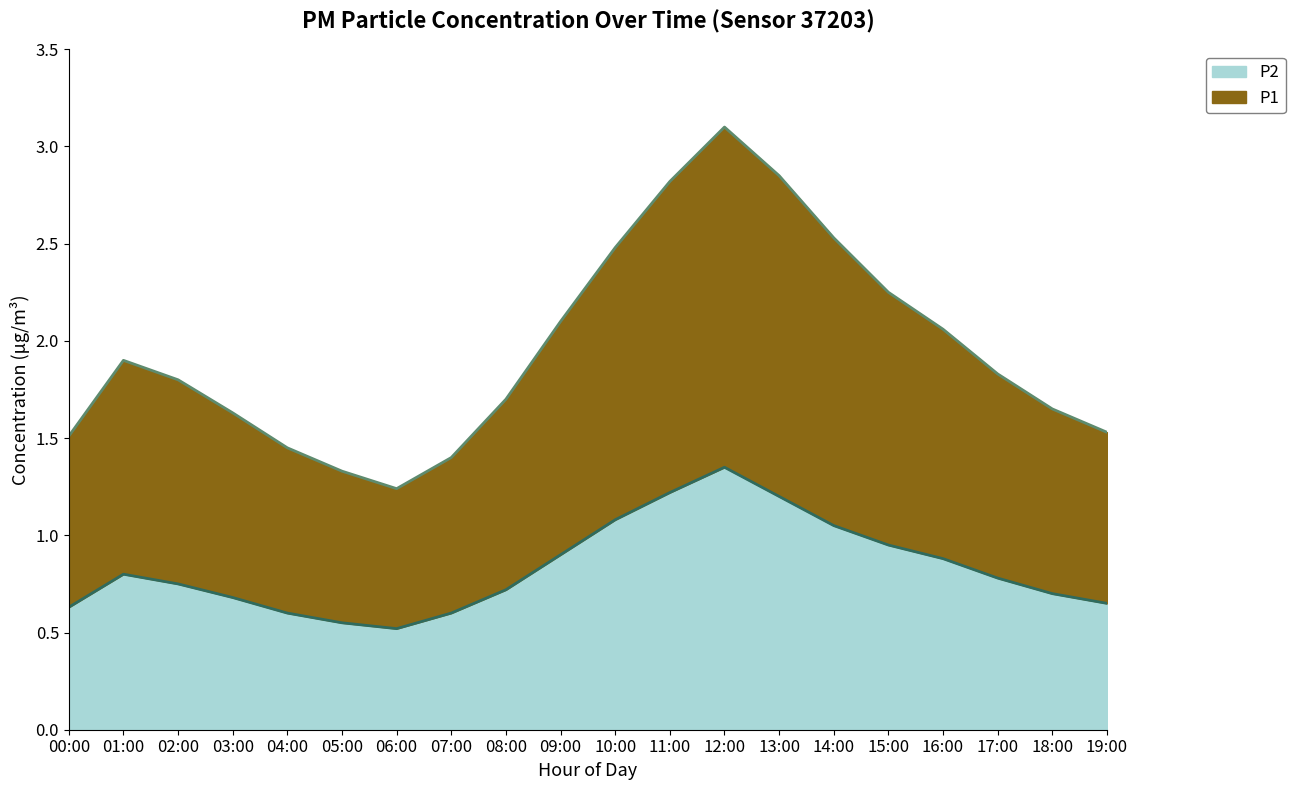

How many data points does each series have?

20